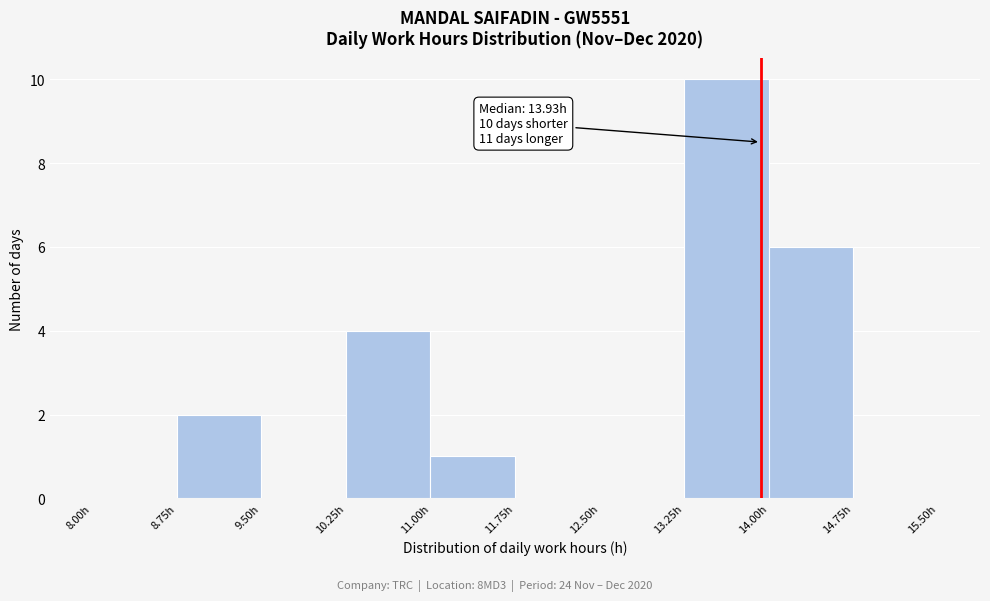

Which range on the x-axis has the tallest bar?

13.25 to 14.00